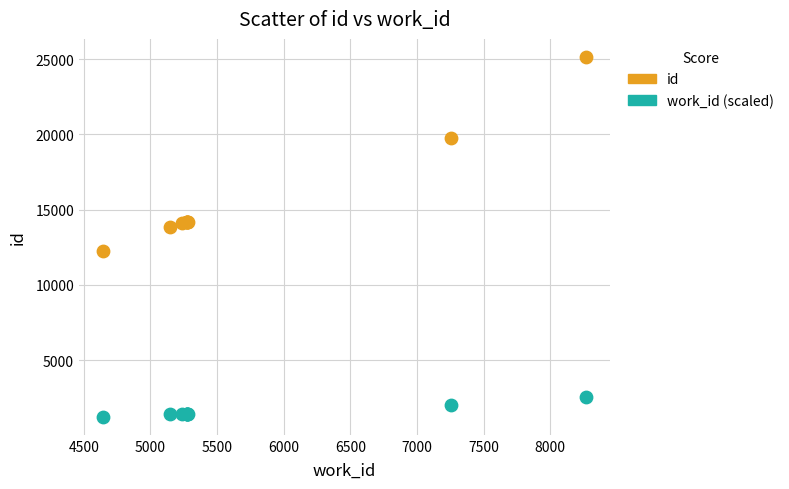

In the id series, what Y value is closest to 18693?

19782.0